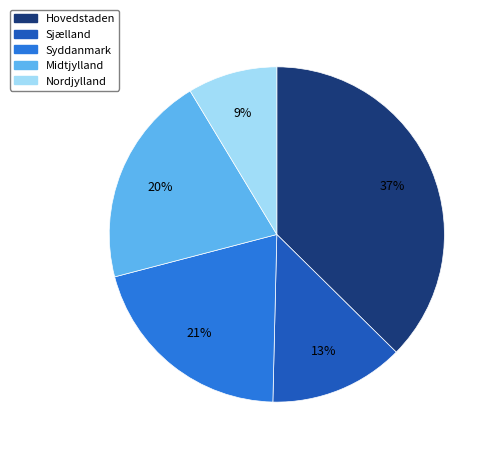

Which category has the smallest portion of the pie?

Nordjylland